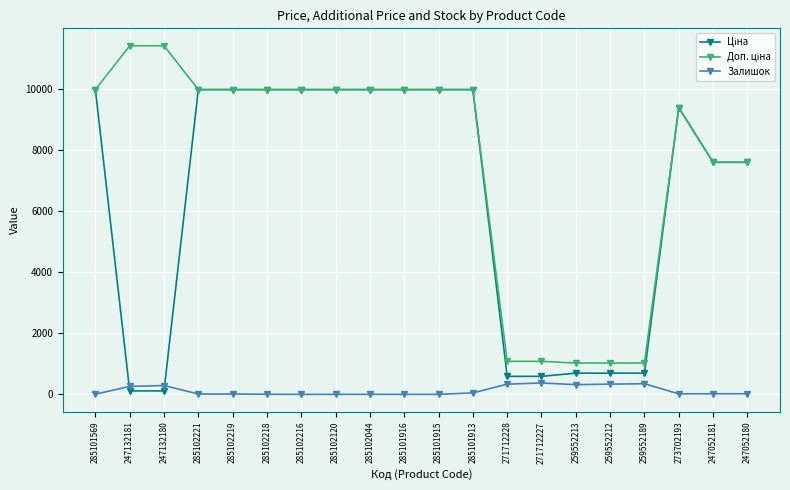

What position from the left is 285102219?

5